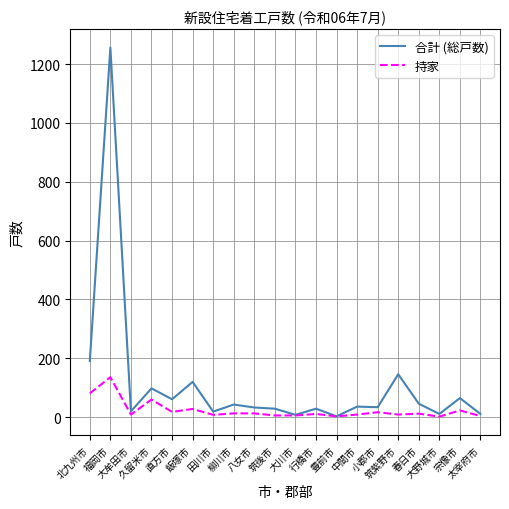

List the series in order of their peak value, highest first.

合計 (総戸数), 持家